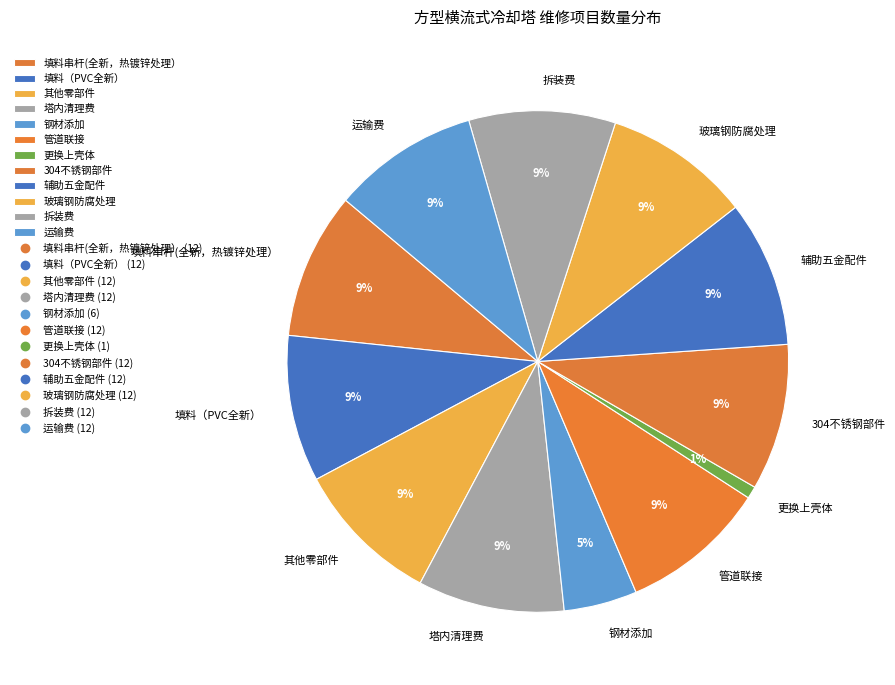

Is the sum of 填料（PVC全新） and 其他零部件 greater than half?

No